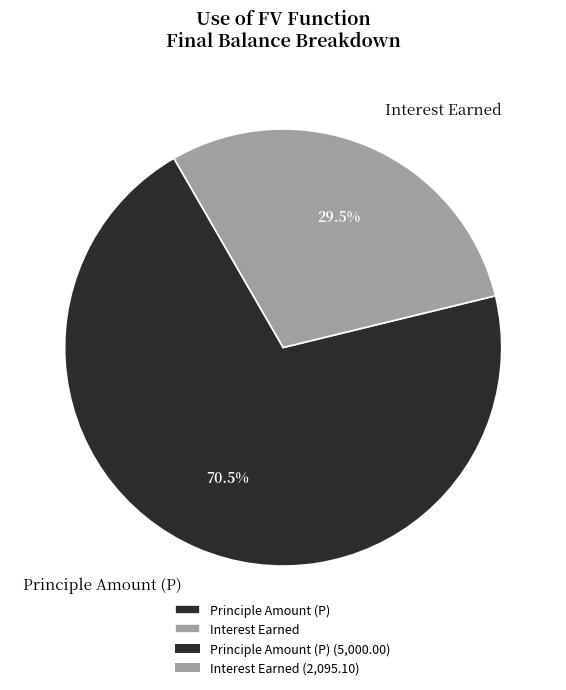

Which slice is the smallest?

Interest Earned